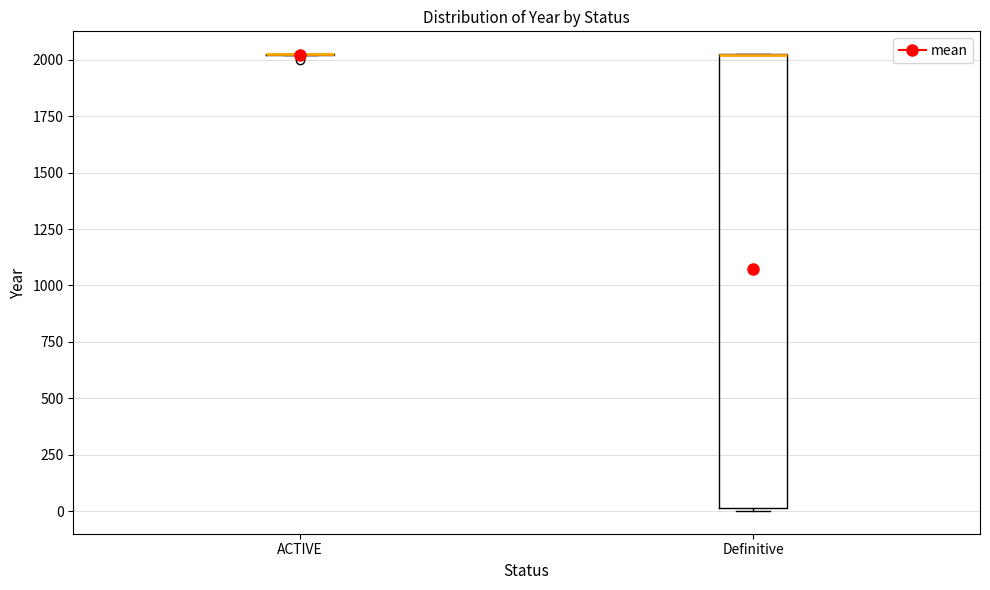

Reading left to right, read every box against the y-axis: the position of its median line, the range the box covers, and the ends of its whiskers. The values are not printed on the chart, so give them approximately, as read against the axis.

ACTIVE: box collapsed to a line at 2000, whiskers 2000 to 2050
Definitive: median 2000 (drawn on the box's upper edge), box 0 to 2000, whiskers 0 to 2050